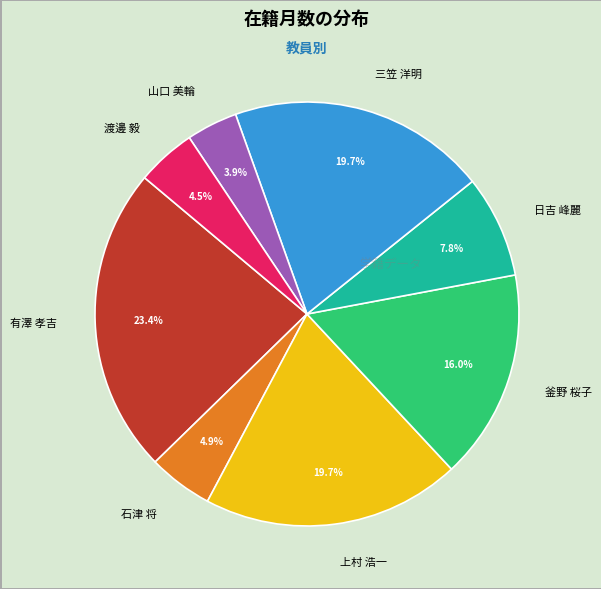

To the nearest percent, what portion does 石津 将 represent?

5%